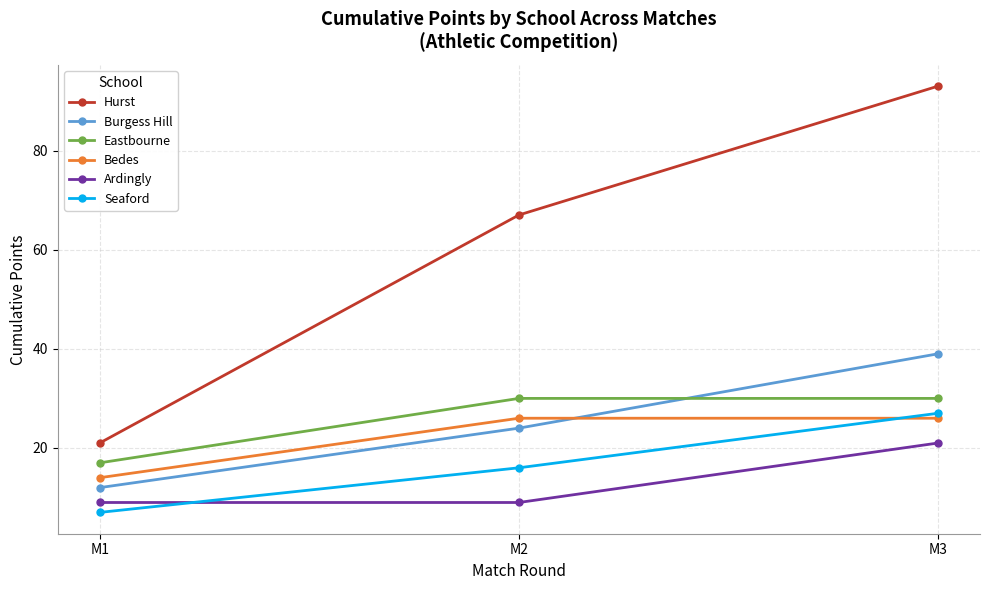

What value does the Hurst series have at M1?

21